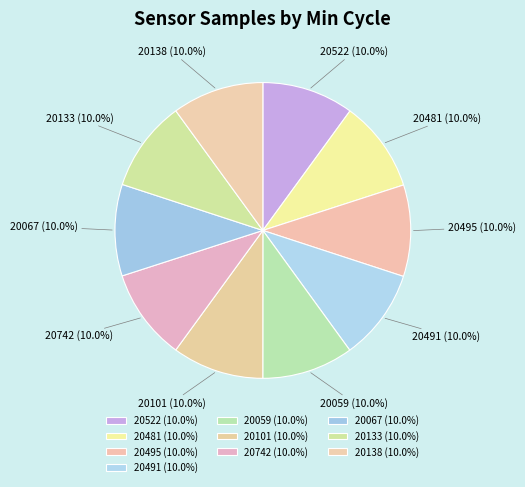

Combined, do 20133 and 20742 account for over 50%?

No